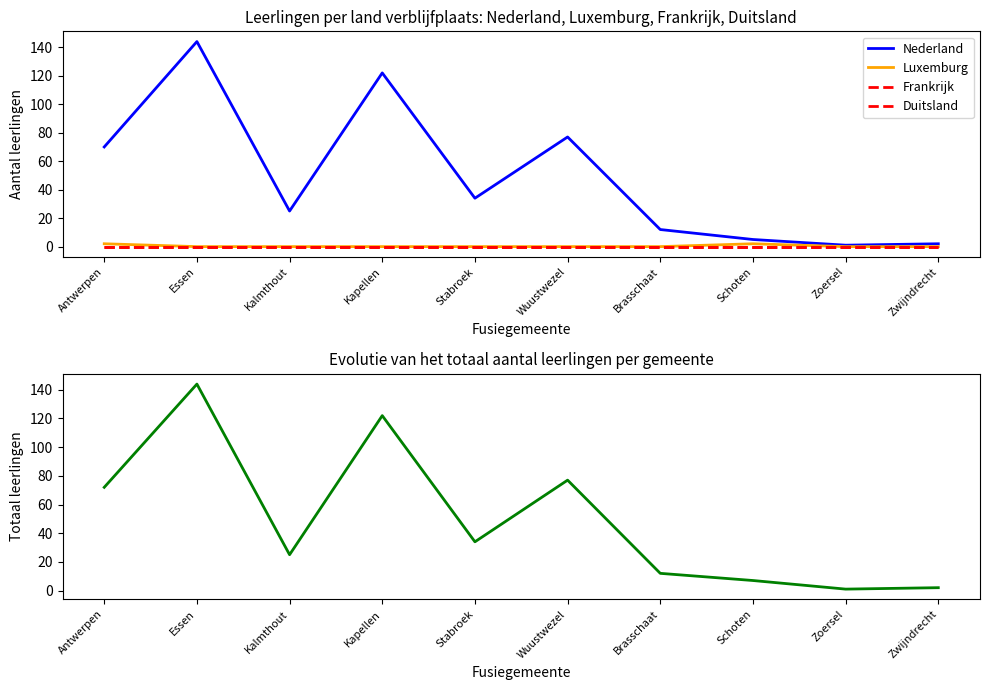

What is the label of the 7th point from the right?

Kapellen